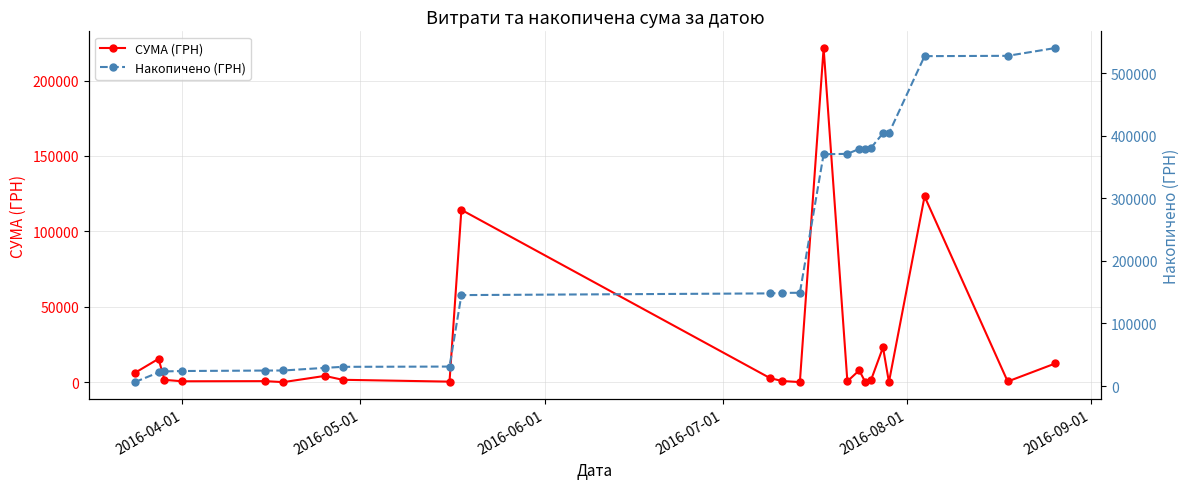

True or false: Накопичено (ГРН) and СУМА (ГРН) intersect in this chart.

False